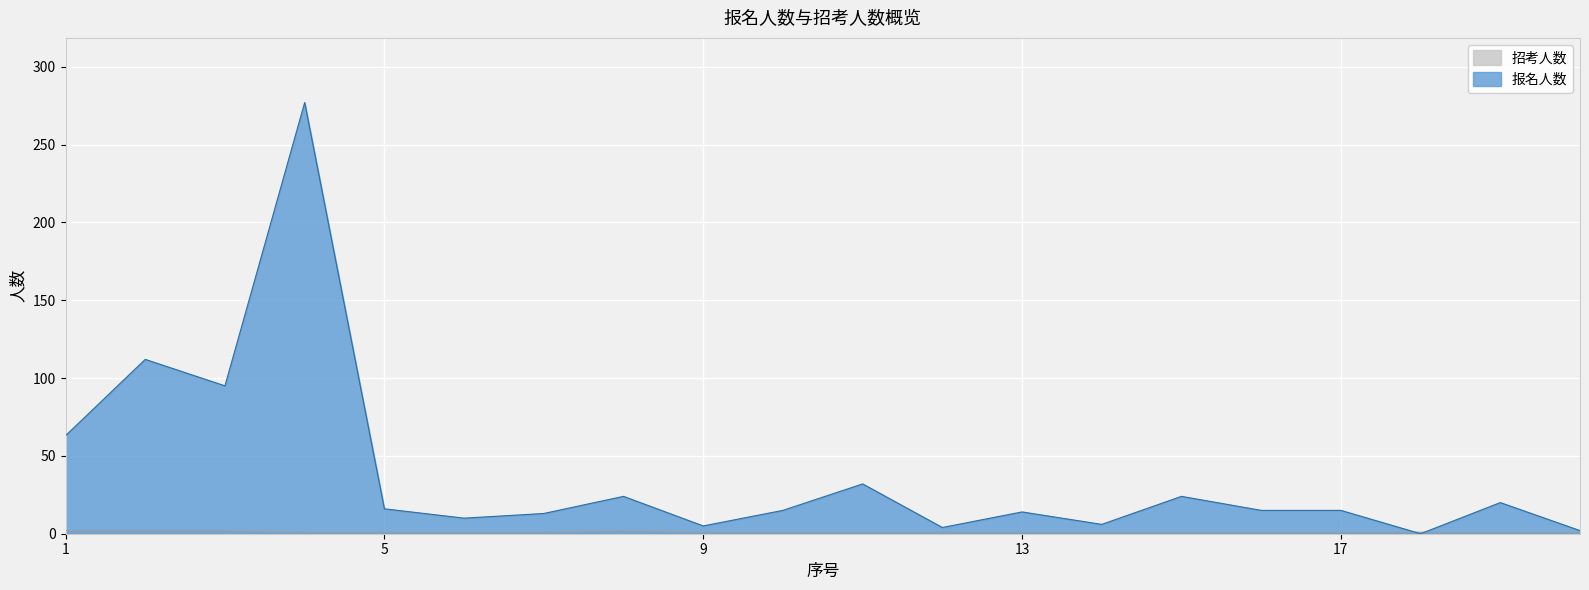

The value of 报名人数 at 7 is 13. True or false?

True